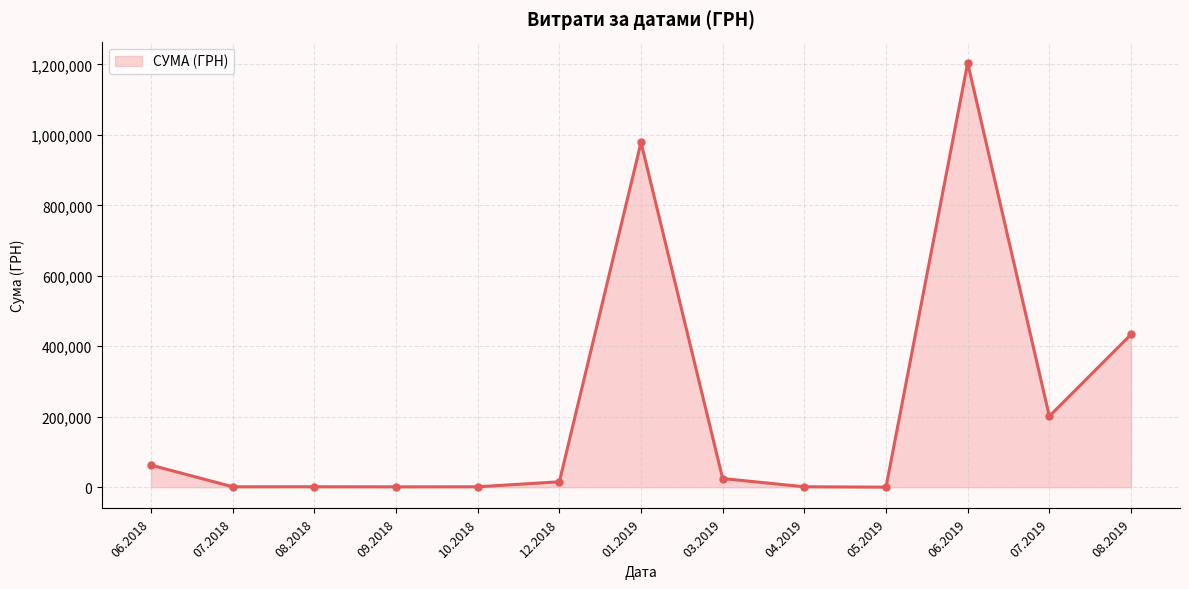

True or false: there are more than 0 points higher than both neighbors.

True